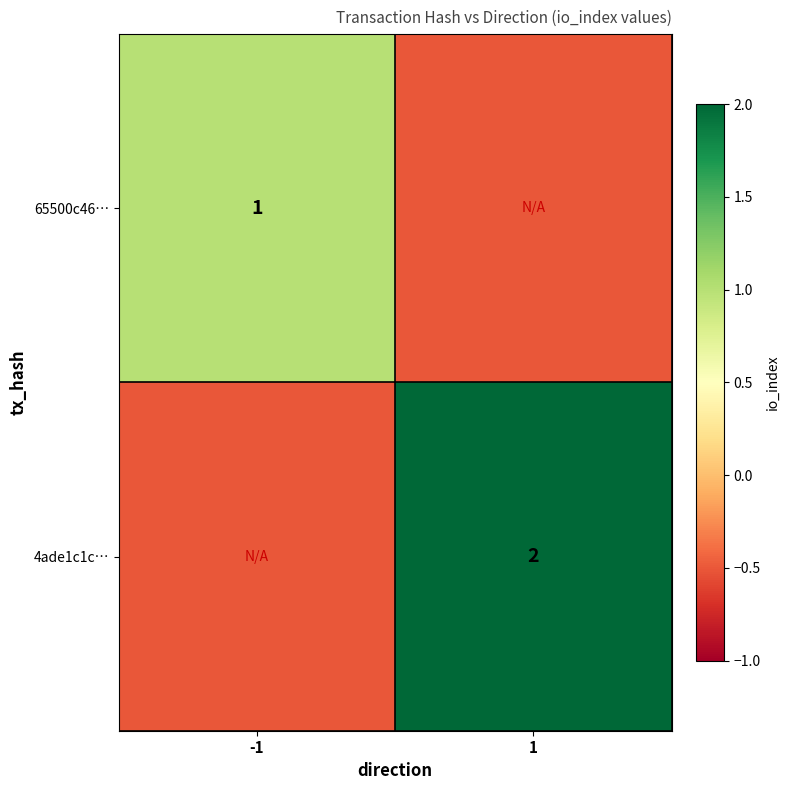

True or false: 65500c46… has a value of 1.4 at -1.

False